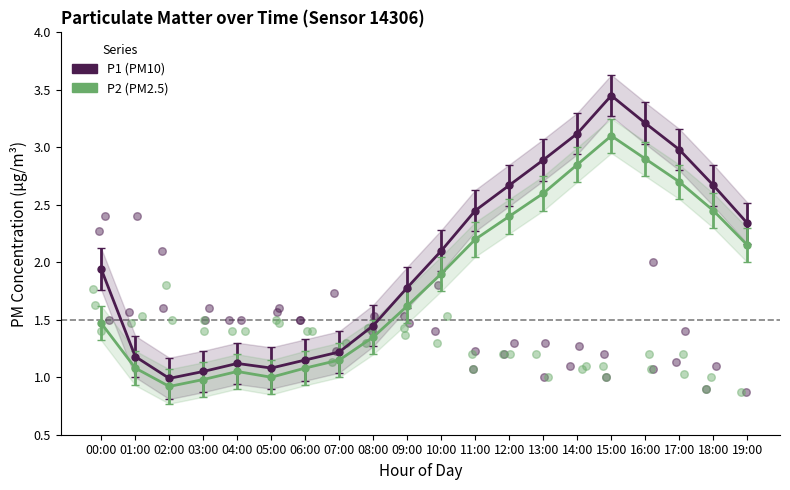

Which series has the widest spread of Y values?

P1